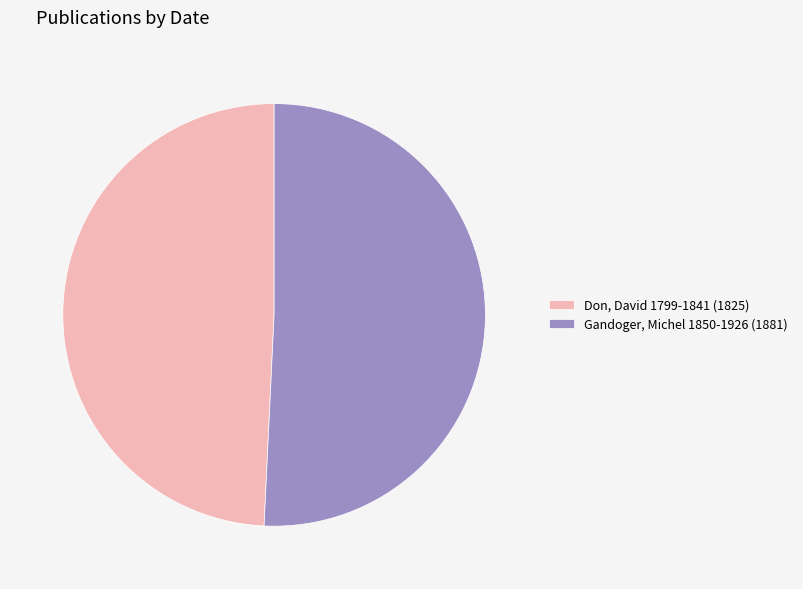

How many slices are in this pie chart?

2